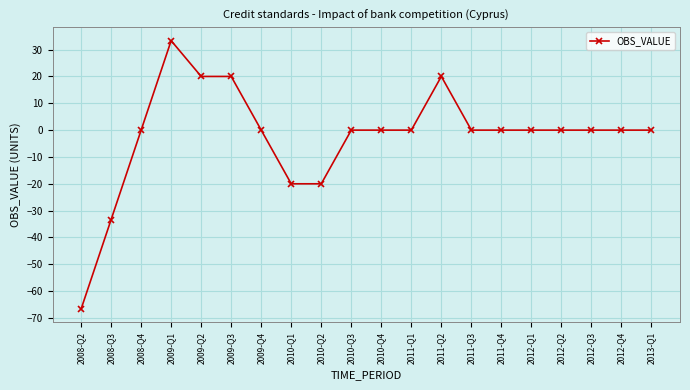

What is the average value?

-2.3